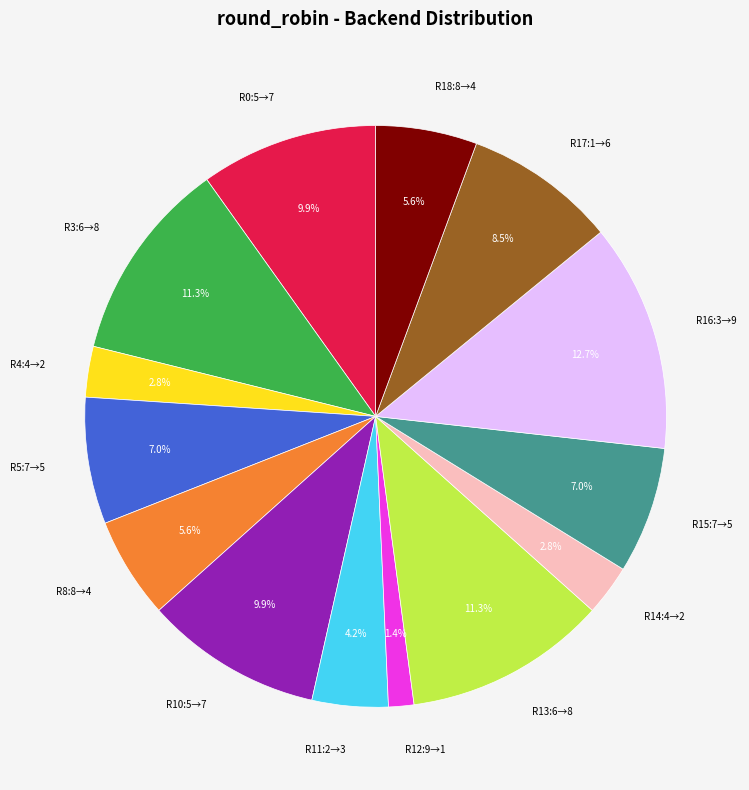

Does any single category account for the majority?

No